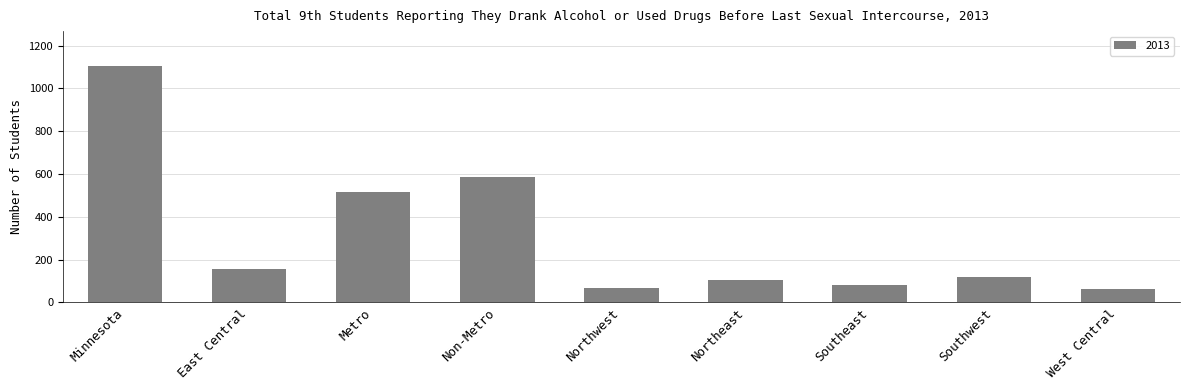

The chart shows a value of 66 at Northwest. True or false?

True